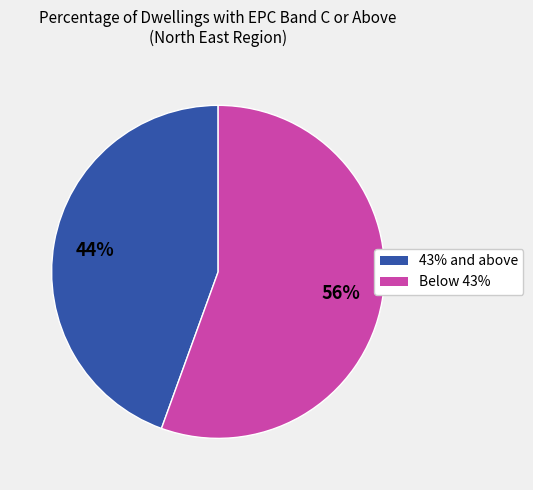

To the nearest percent, what is the average slice percentage?

50%